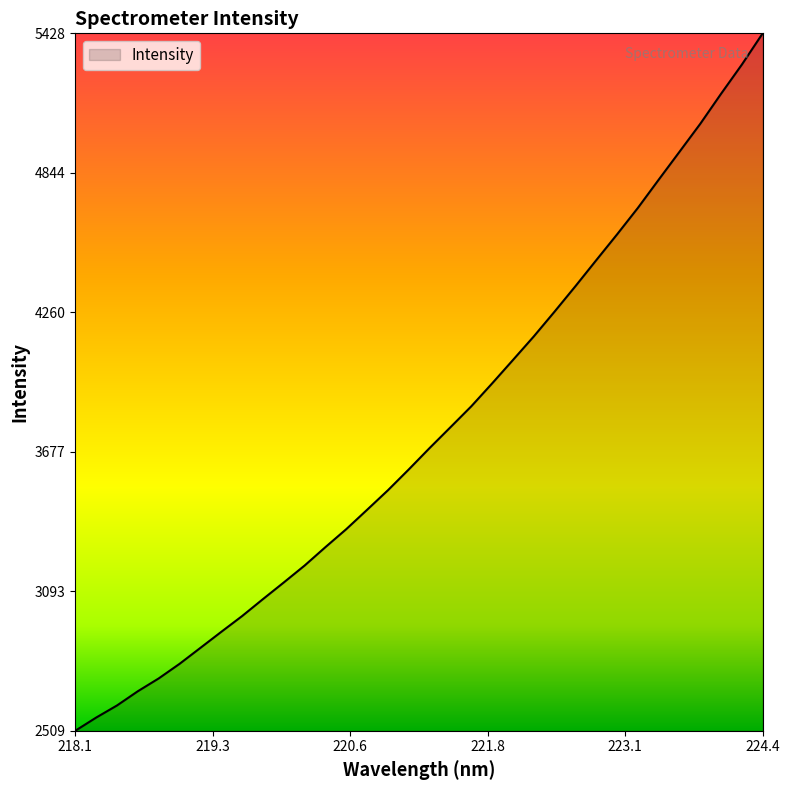

What is the greatest value displayed?

5427.7